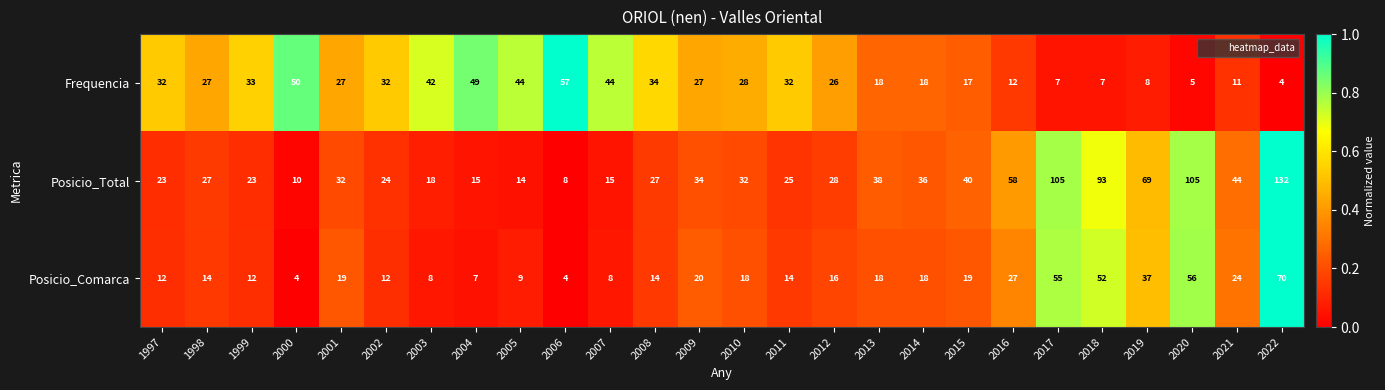

True or false: Frequencia has a value of 1 at 2022.

False